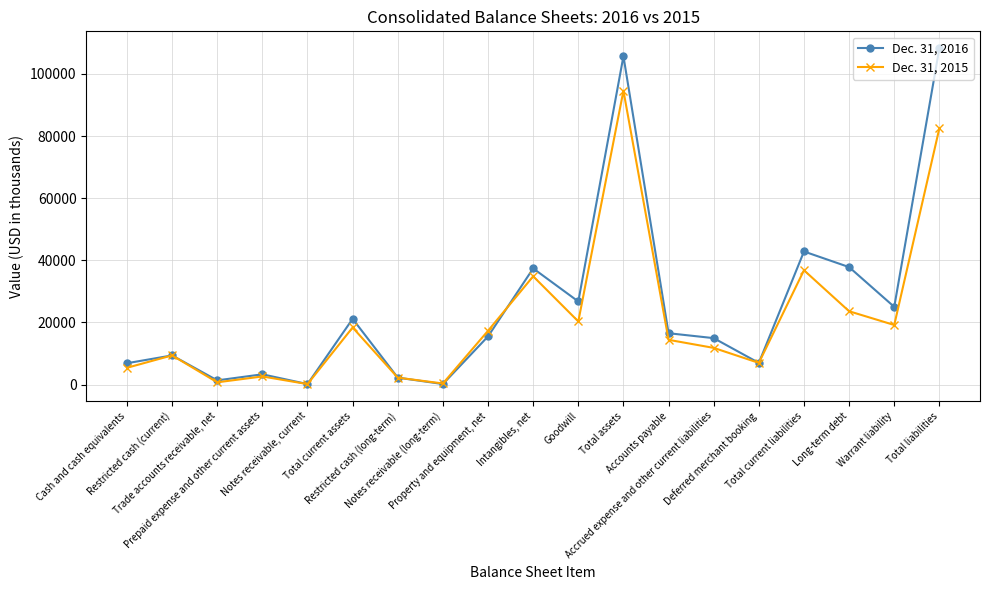

List the series in order of their peak value, lowest first.

Dec. 31, 2015, Dec. 31, 2016